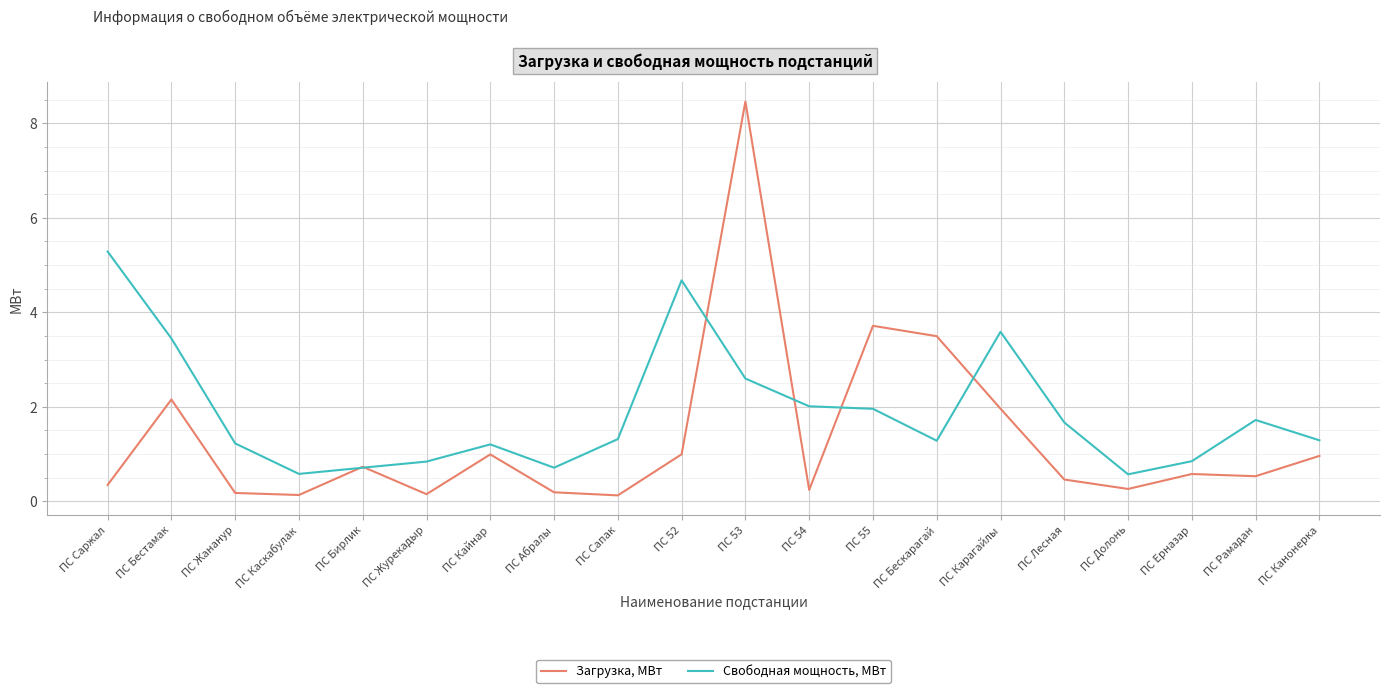

Which label corresponds to the largest value in the chart?

ПС 53